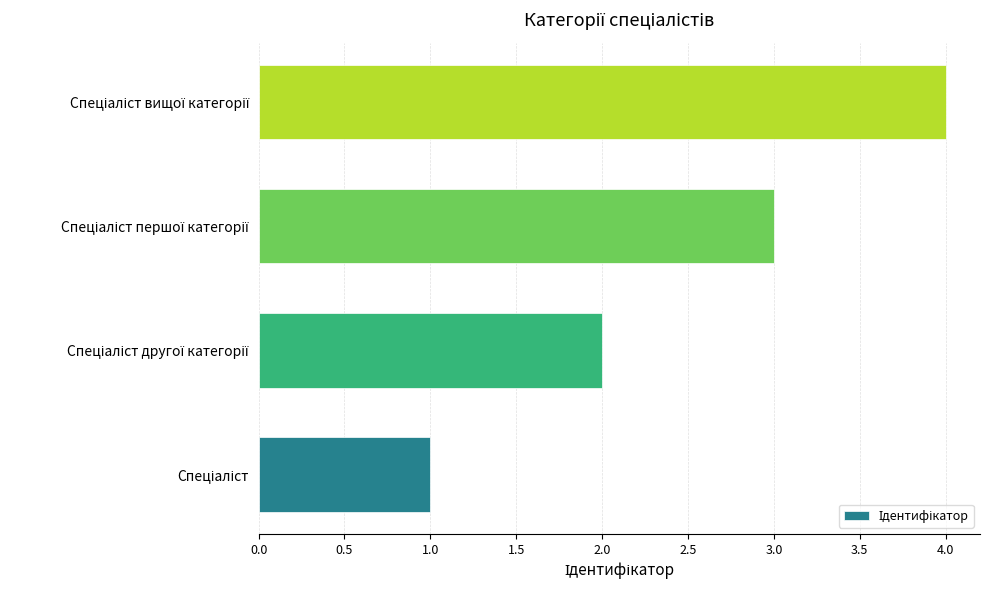

How many data points are less than 3?

2